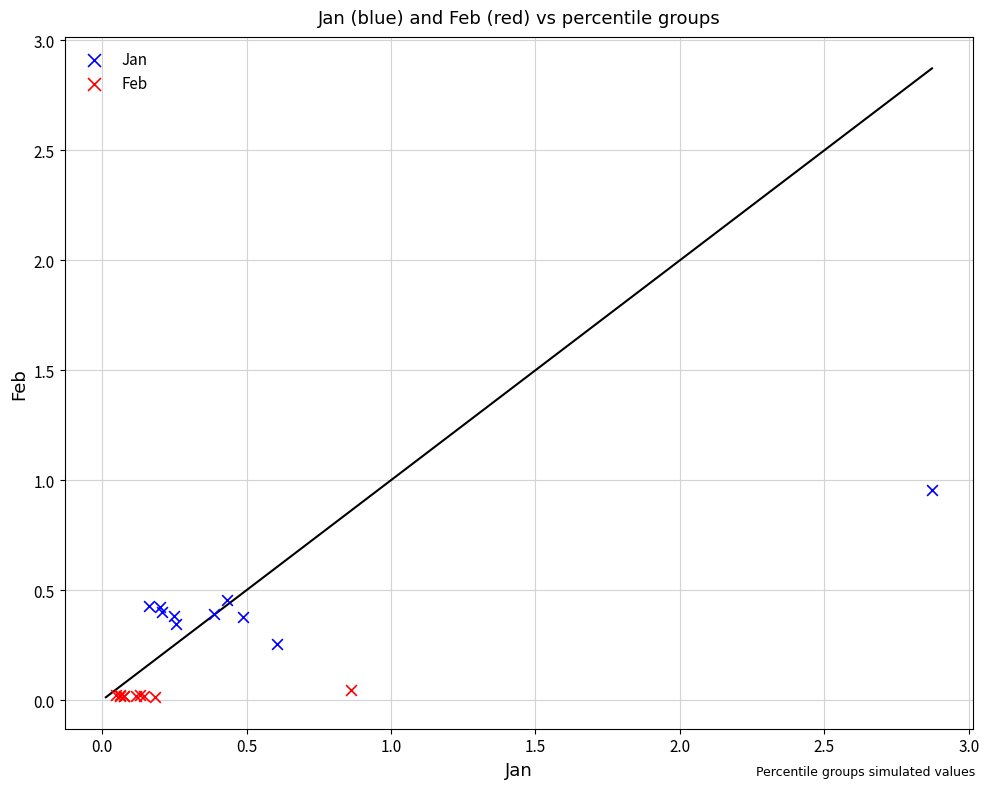

Which series has the widest spread of Y values?

Jan